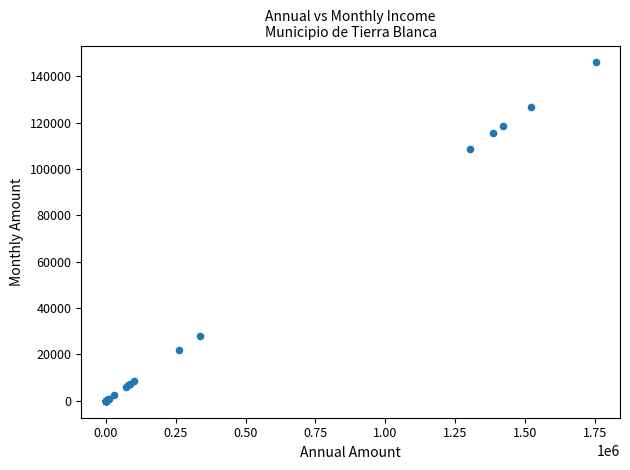

What Y value in the scatter plot is closest to 72991?

108440.4